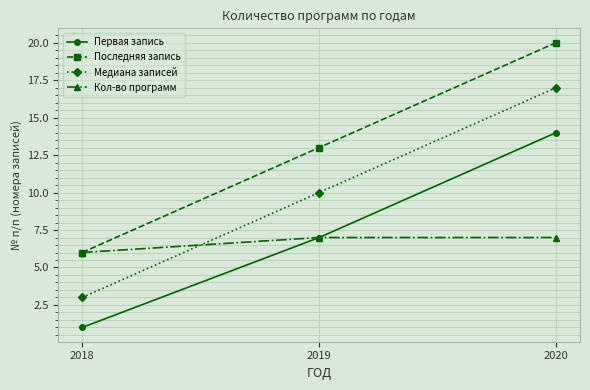

What is the value of the Кол-во программ point at the 3rd from the left?

7